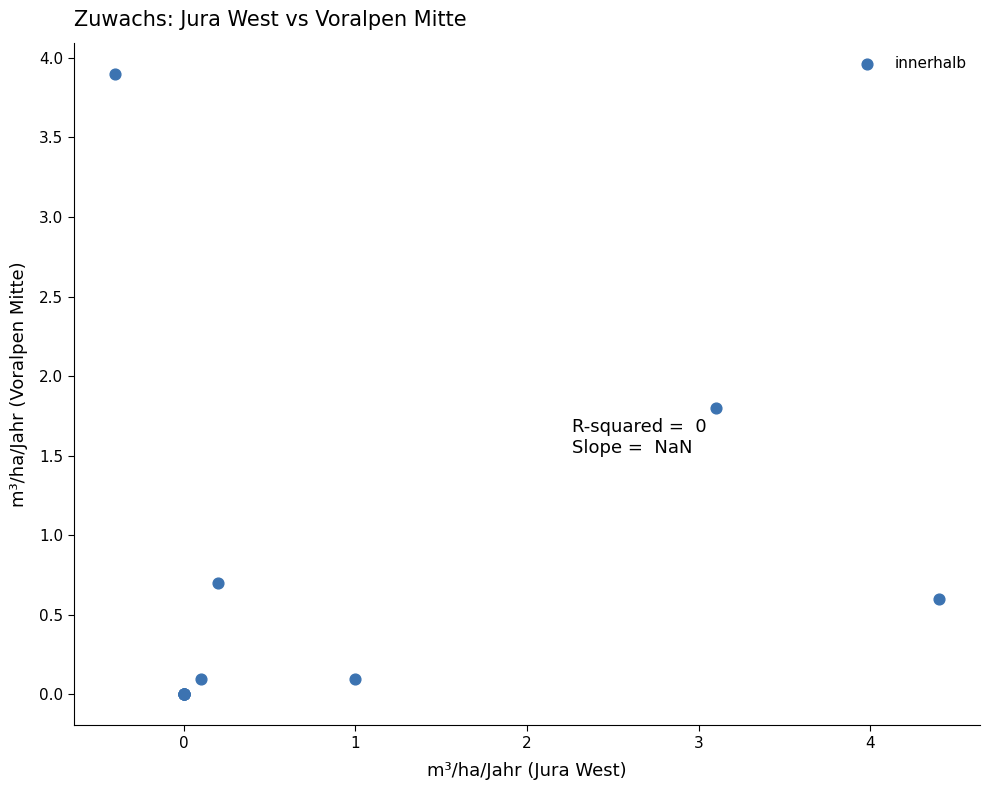

What Y value in the scatter plot is closest to 1?

0.7